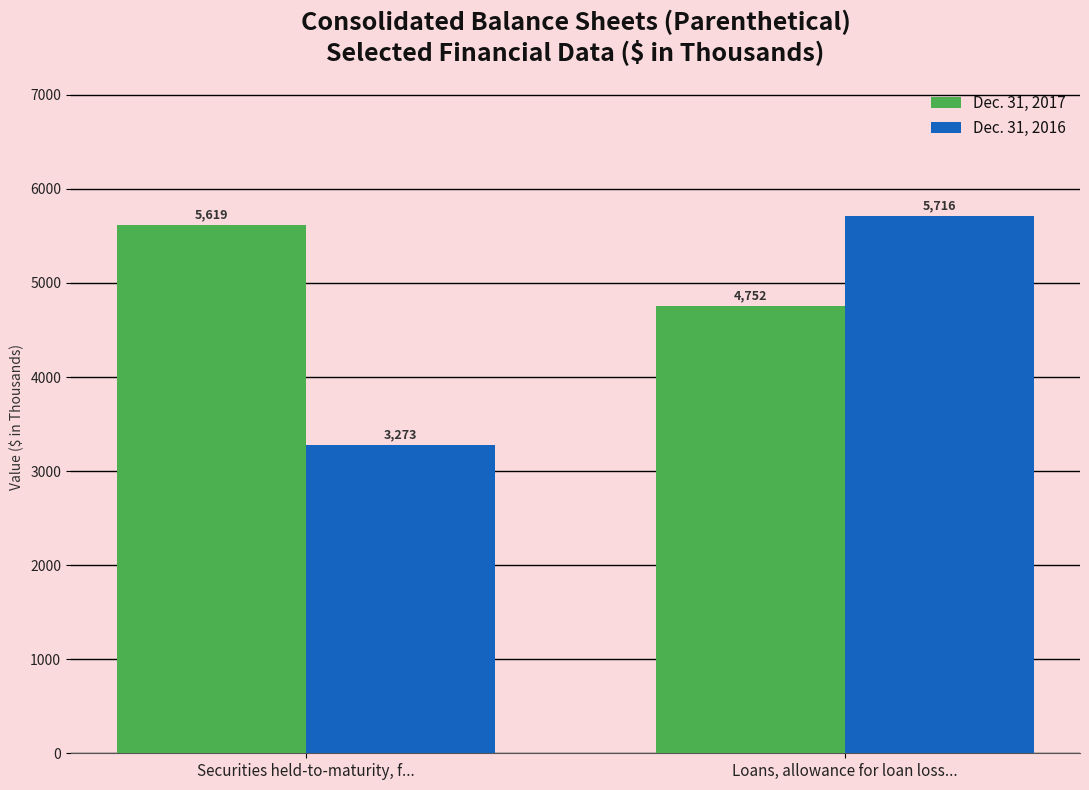

Which label corresponds to the smallest value in the chart?

Securities held-to-maturity, f...